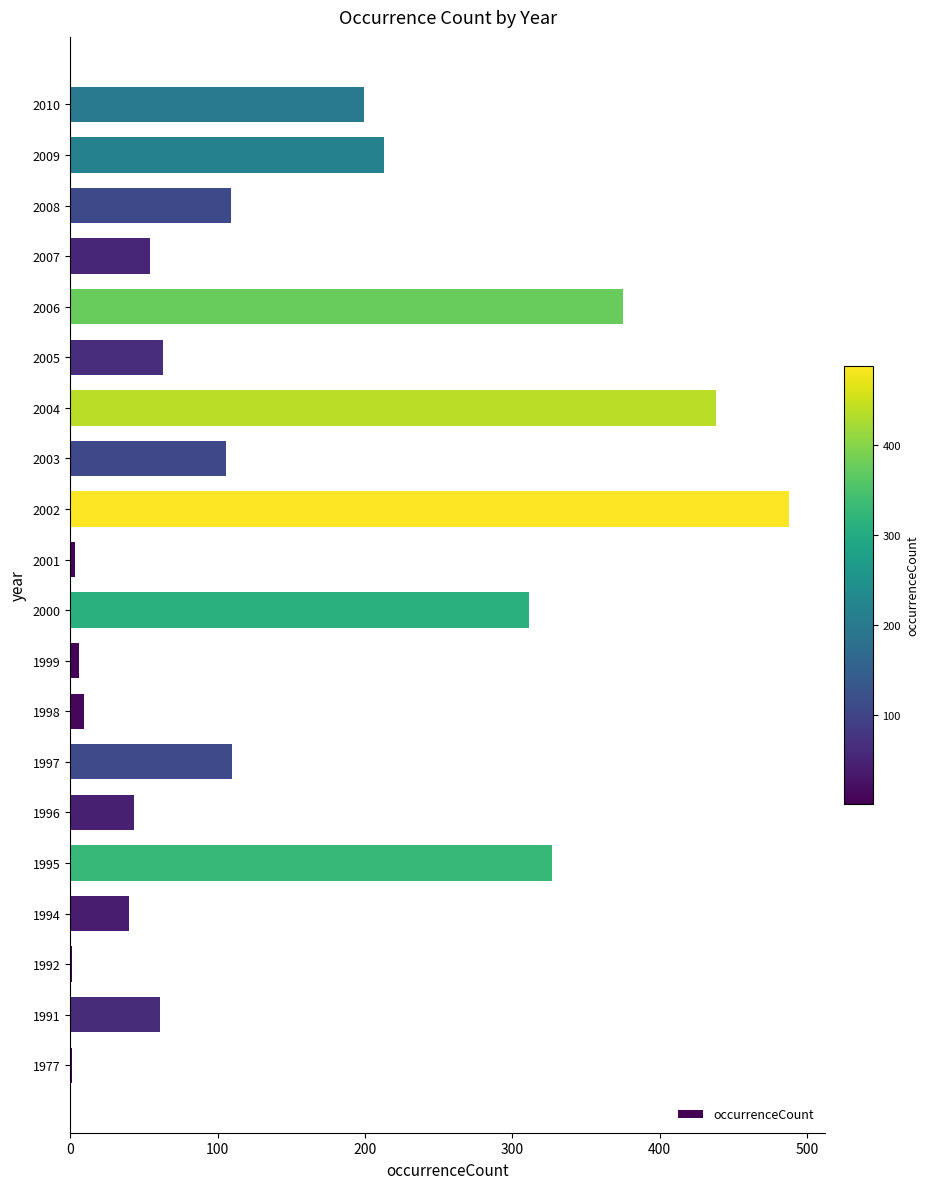

Count the number of data series in this chart.

1